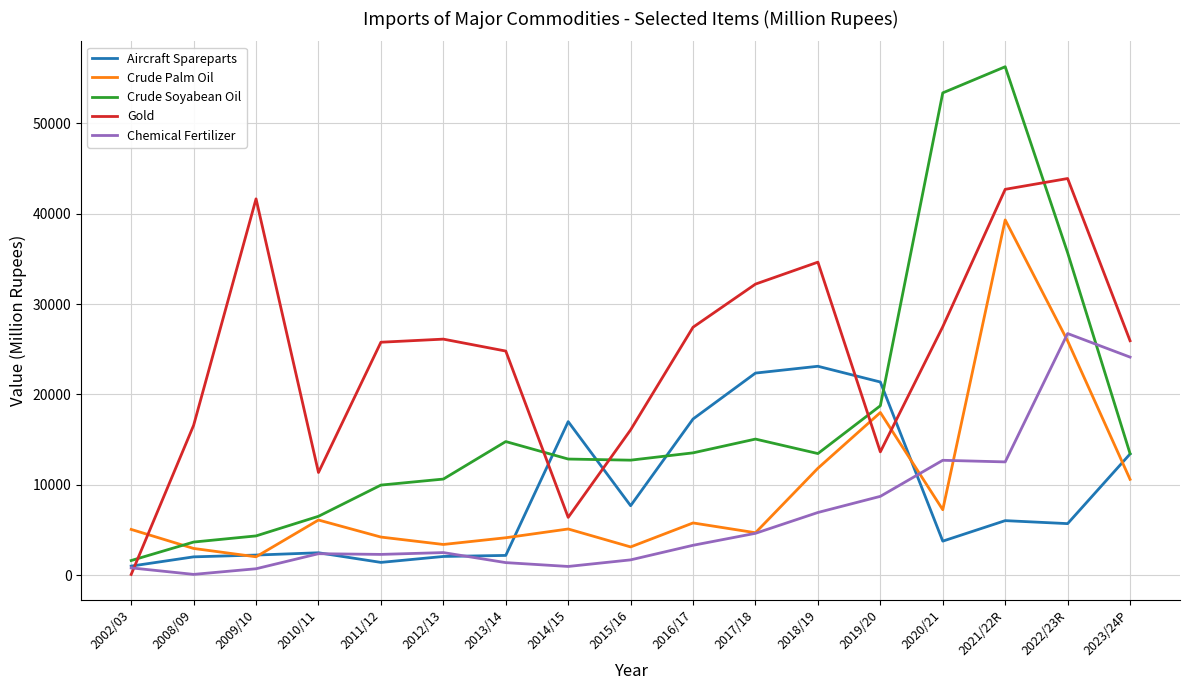

What is the sum of all Crude Palm Oil values?

159425.8